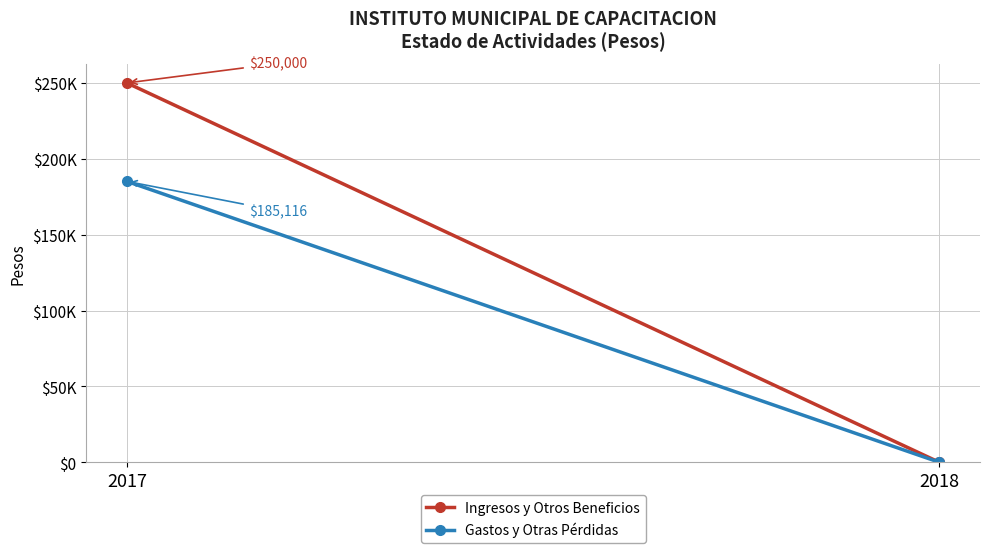

Which series has the largest total across all categories?

Ingresos y Otros Beneficios